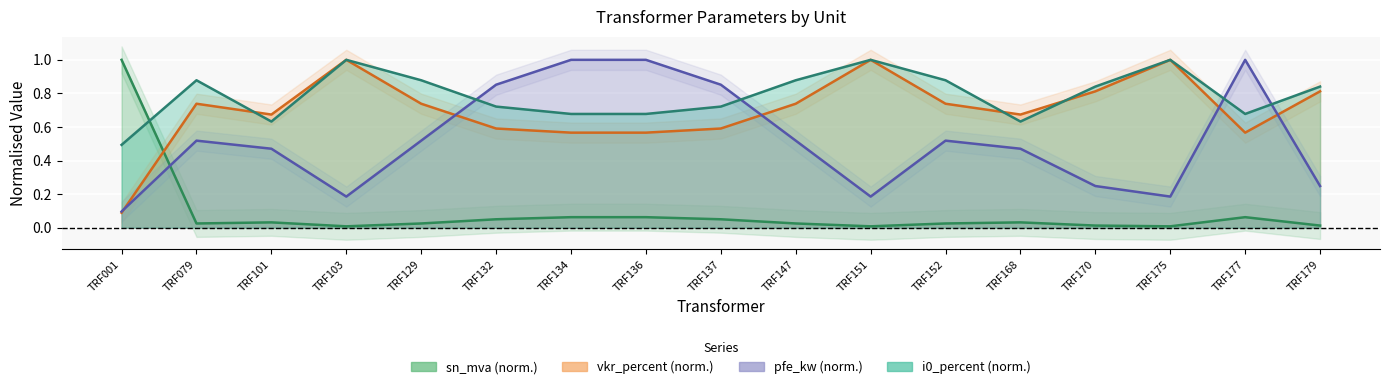

After their last crossing, which series has the higher values: pfe_kw or vkr_percent?

vkr_percent